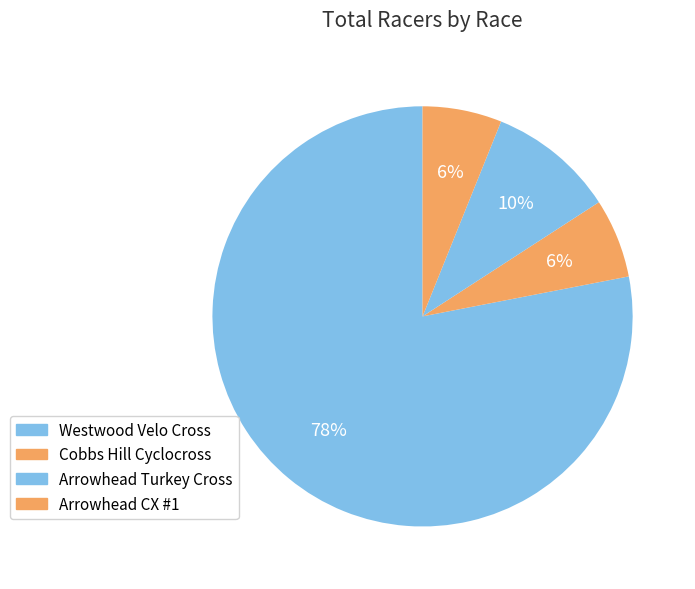

How many slices are in this pie chart?

4